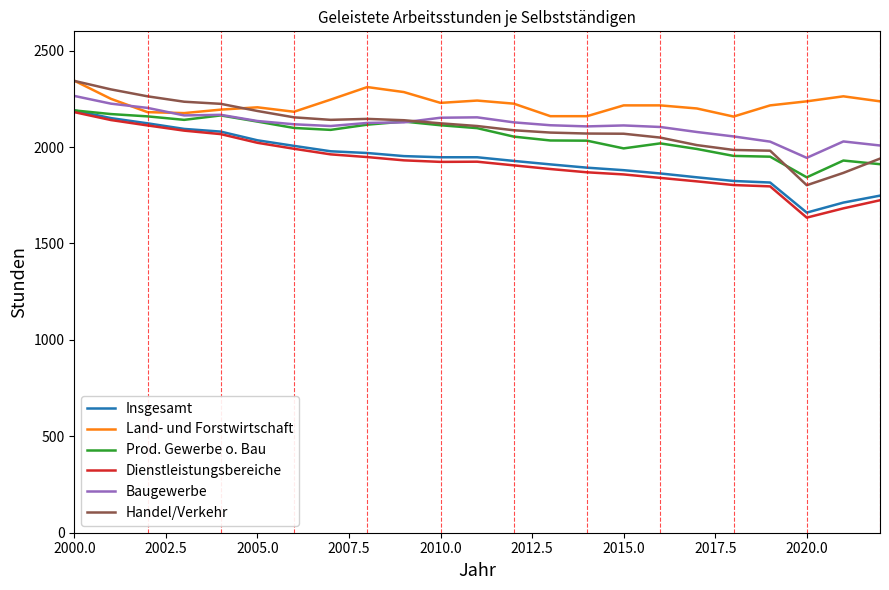

Which series ends up on top after the final intersection of Handel/Verkehr and Prod. Gewerbe o. Bau?

Handel/Verkehr